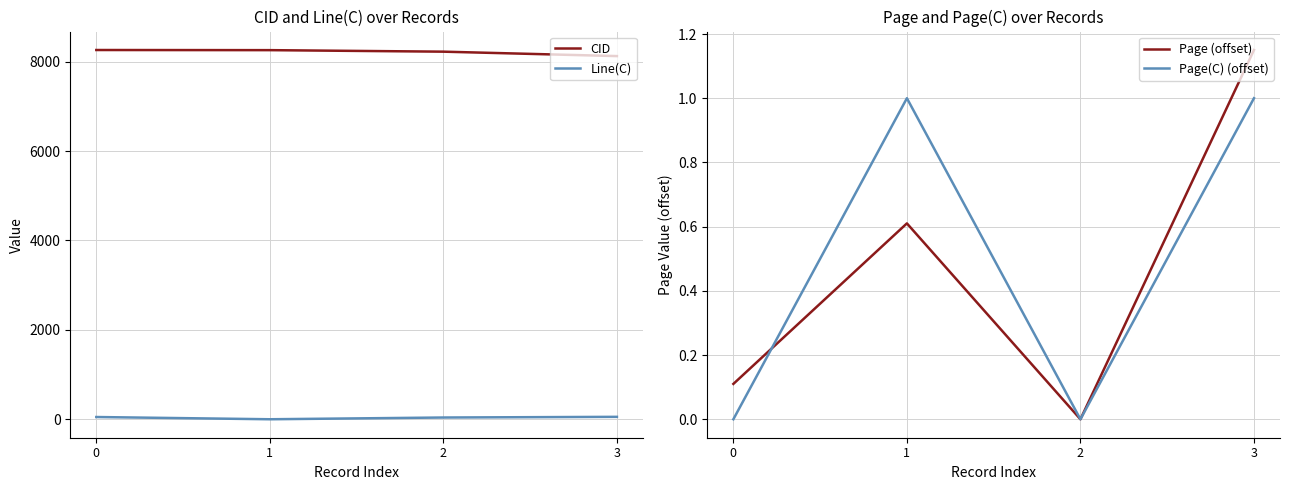

How many values in the Line(C) series are below 51?

2